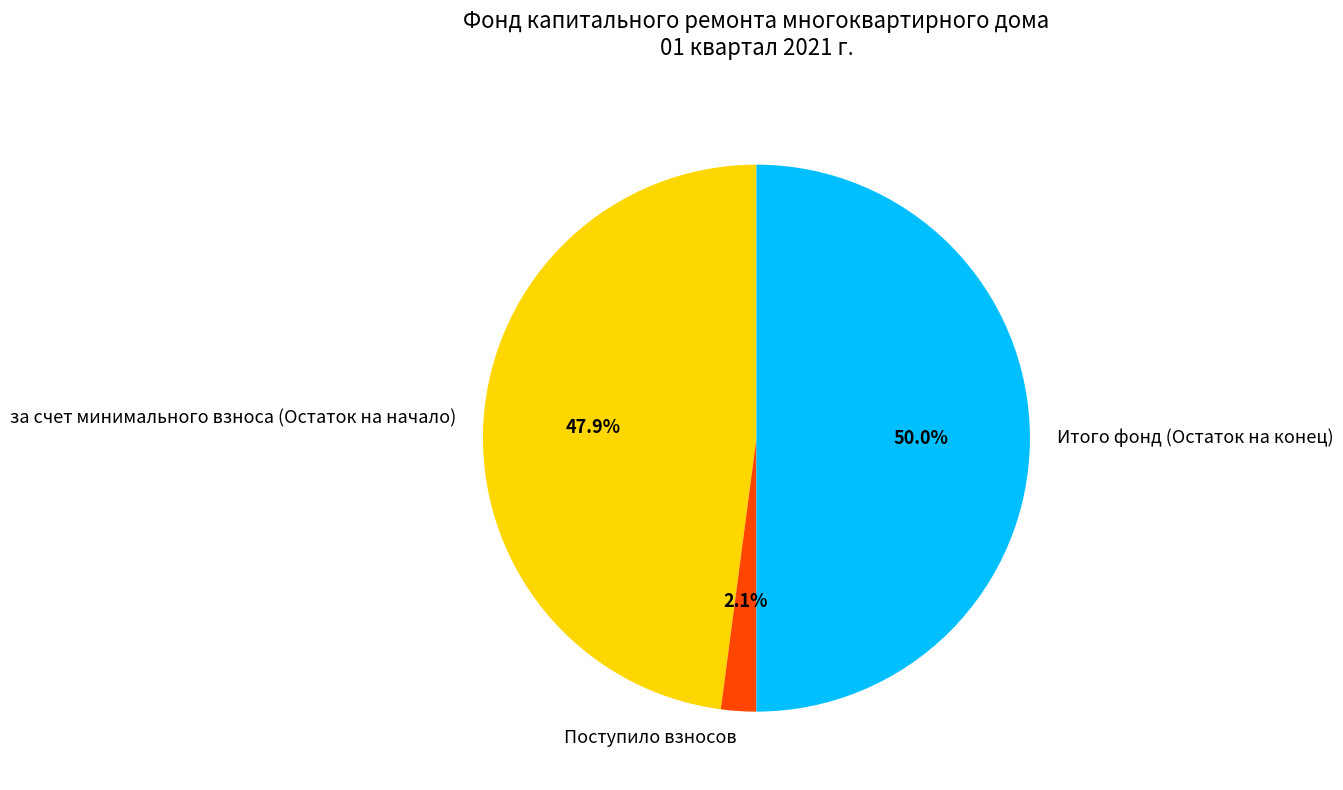

Count the number of slices in the pie.

3